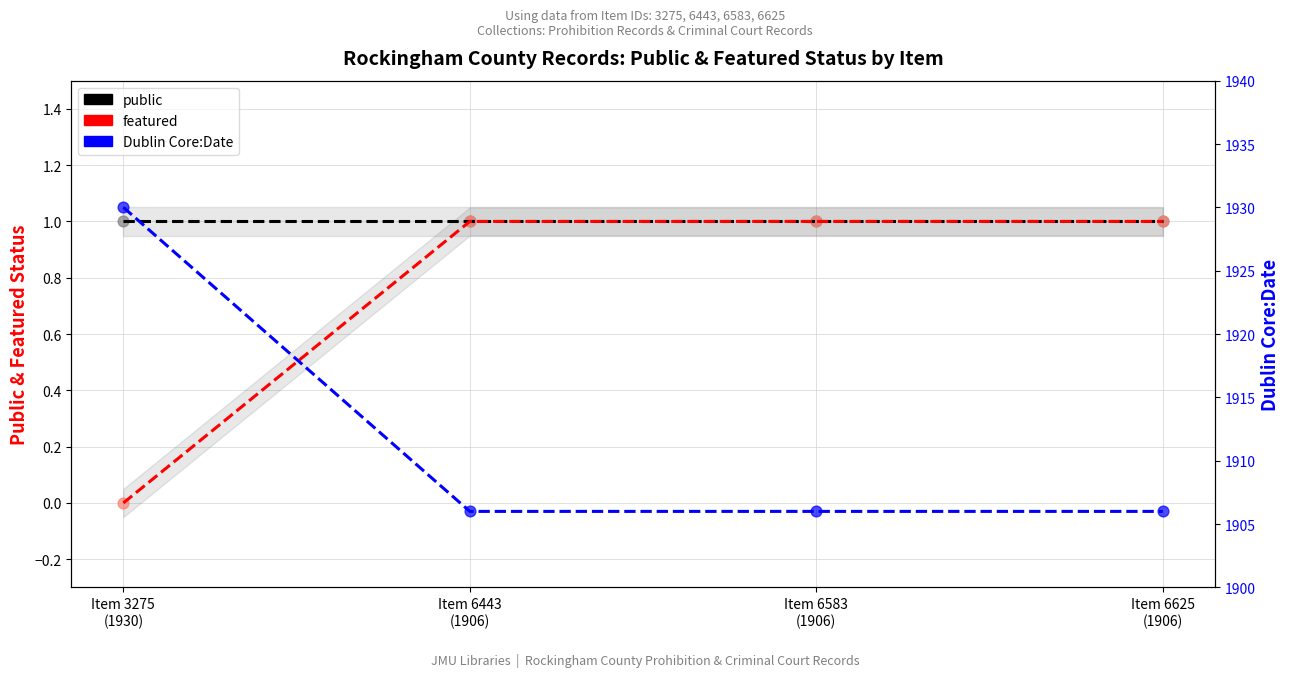

Is the value of Dublin Core:Date at Item 6583
(1906) greater than the value of public at Item 6583
(1906)?

Yes